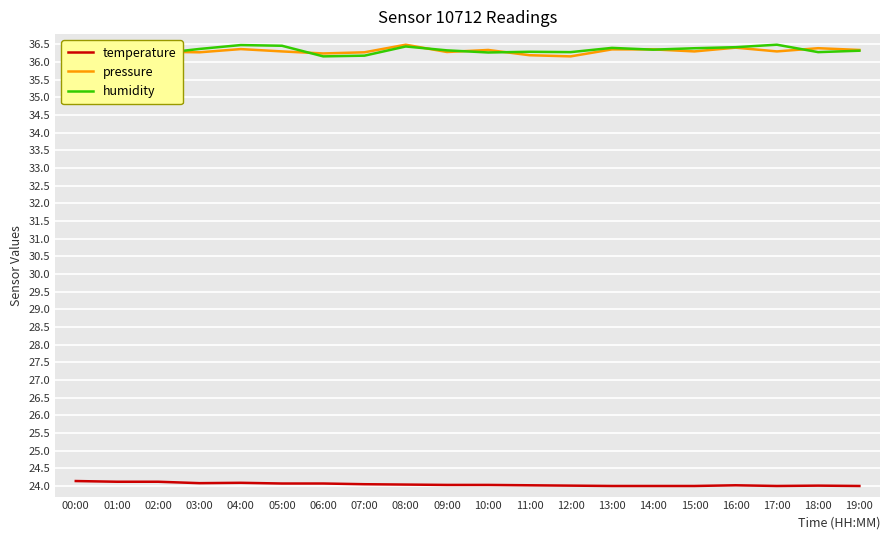

What is the total value across all series at 03:00?

96.7